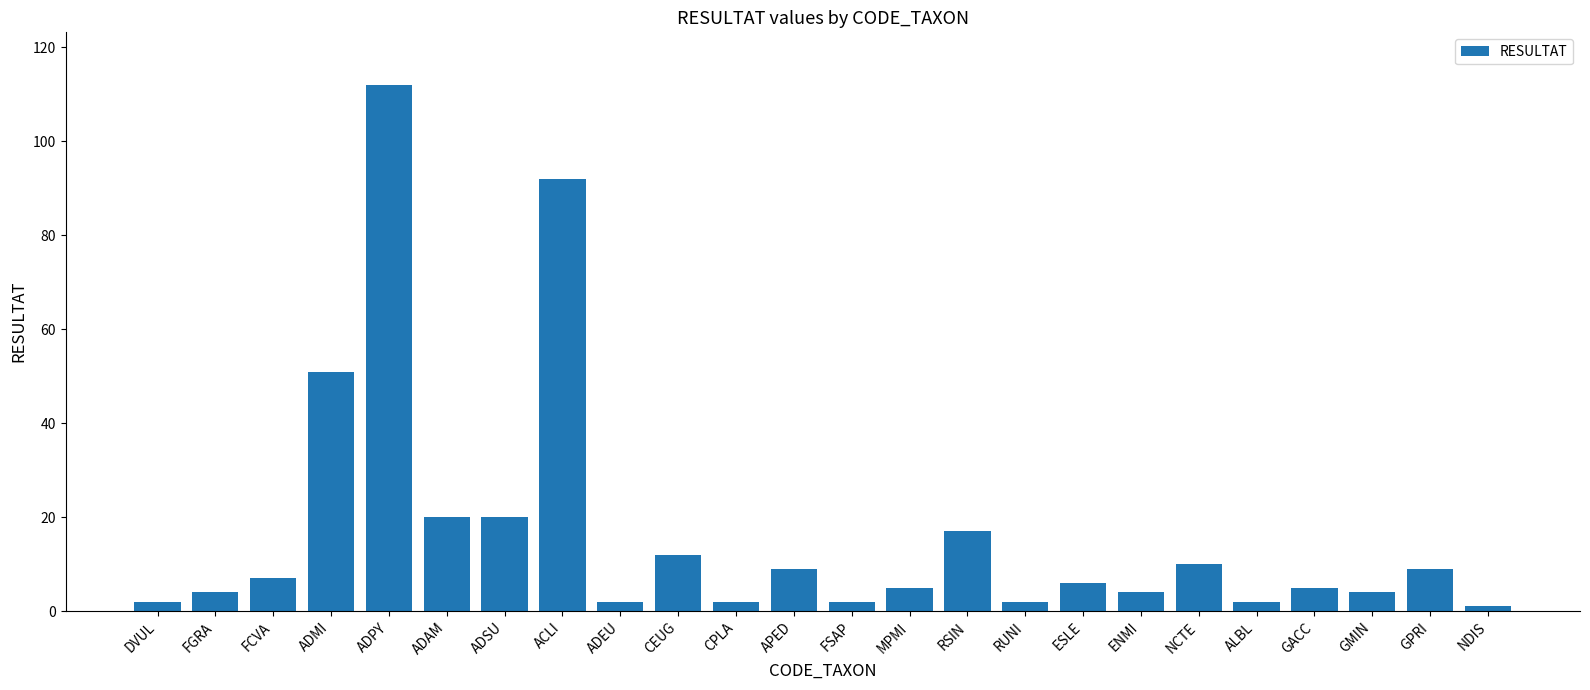

What is the difference between the second highest and second lowest values?

90